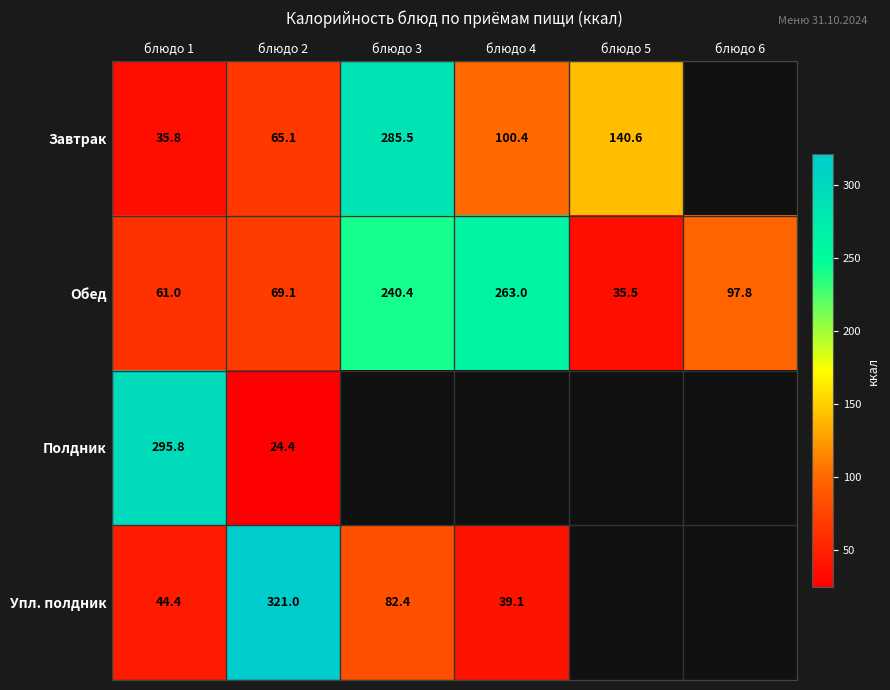

Where is Обед nearest to the value 149?

блюдо 6